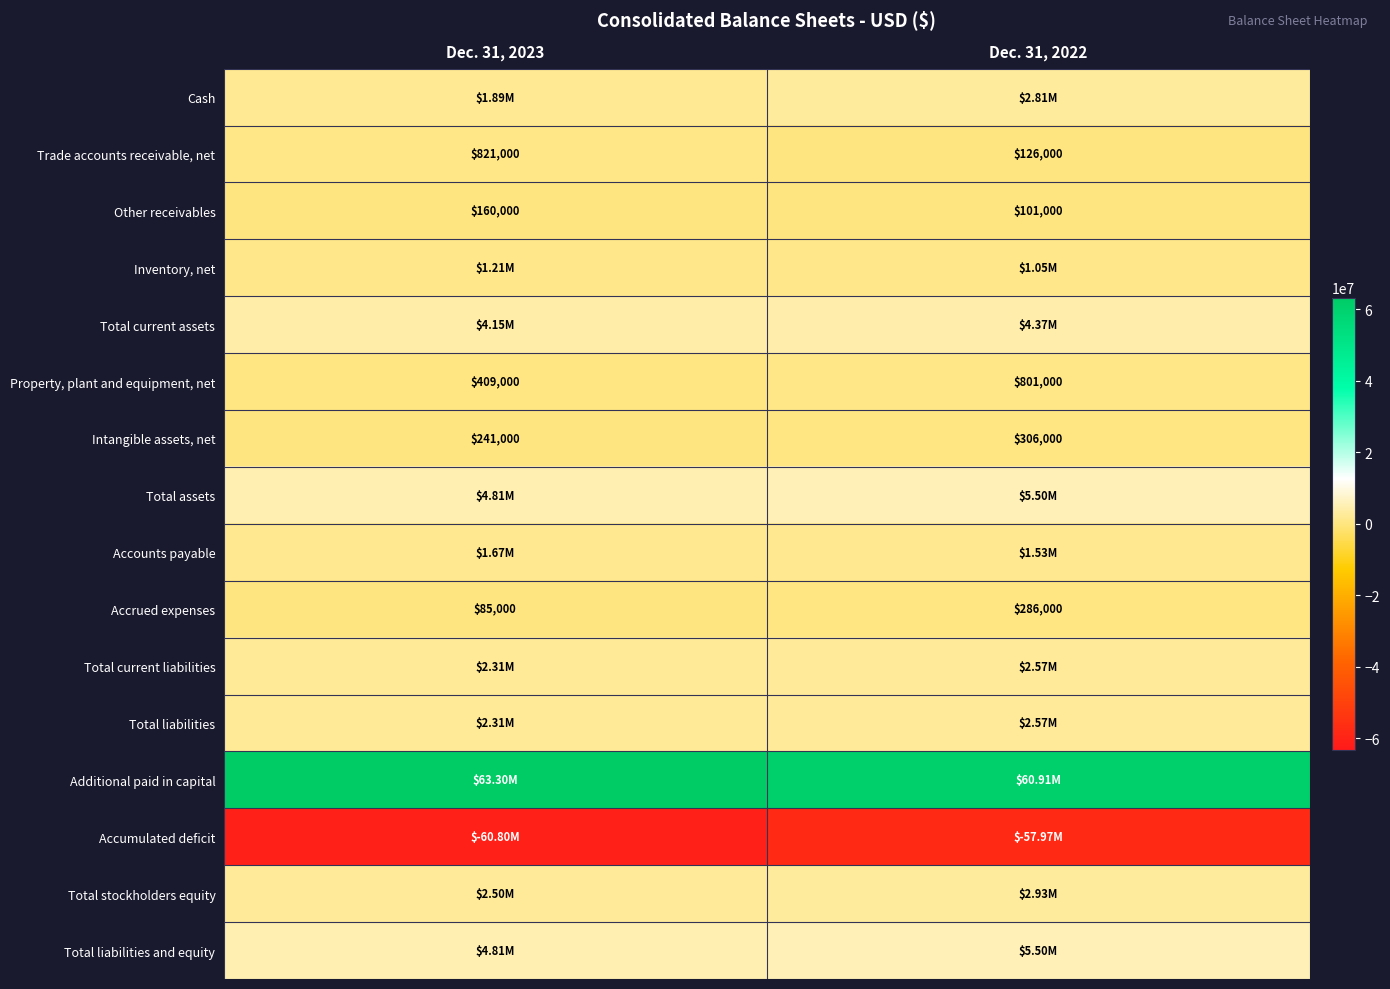

At how many categories does at least one series exceed 10080792?

2